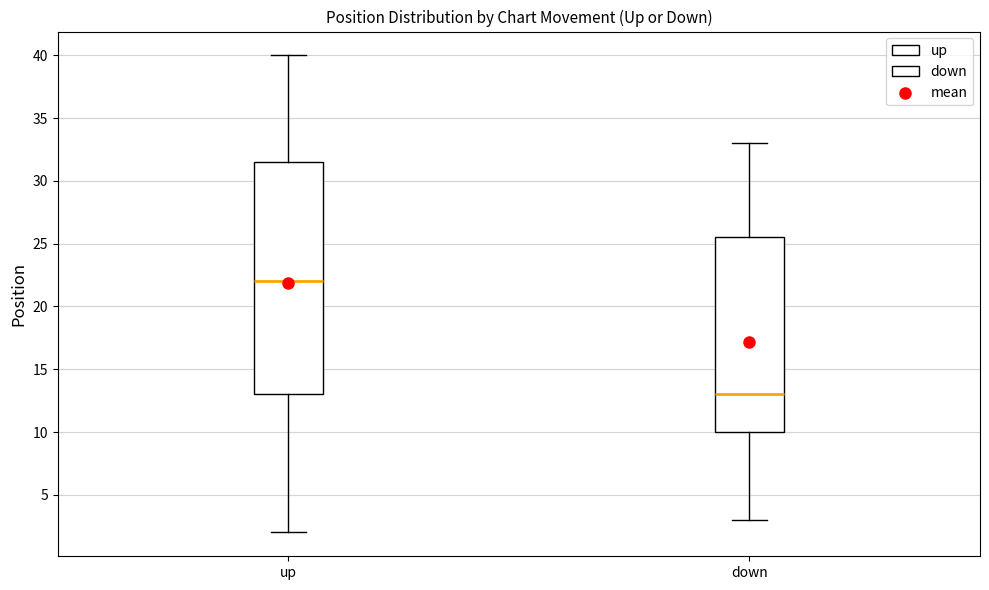

Reading left to right, transcribe this box plot: for each box, give where its median line is, the range the box spans, and where its two whiskers end, as read against the y-axis. The values are not printed on the chart, so give them approximately, as read against the axis.

up: median 22.0, box 13.0 to 31.5, whiskers 2.0 to 40.0
down: median 13.0, box 10.0 to 25.5, whiskers 3.0 to 33.0